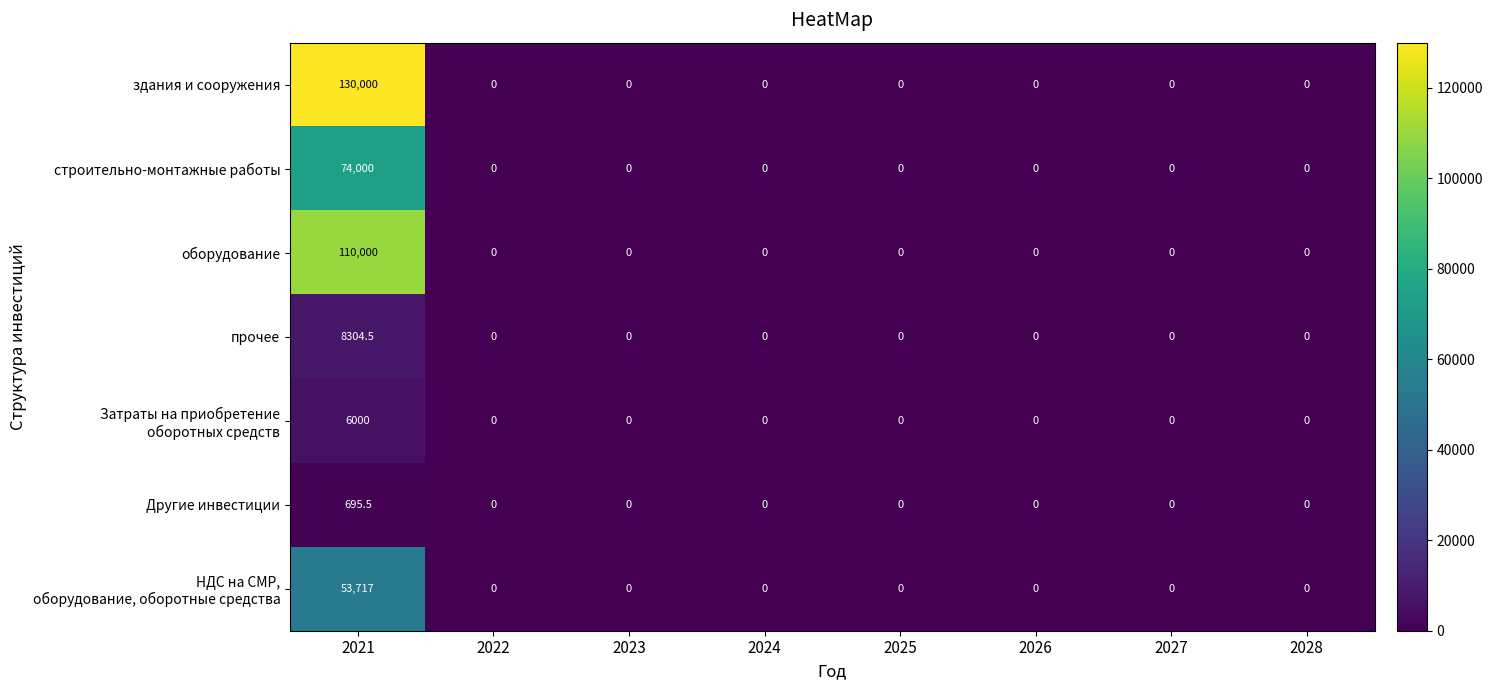

True or false: оборудование has a value of 0.0 at 2027.

True